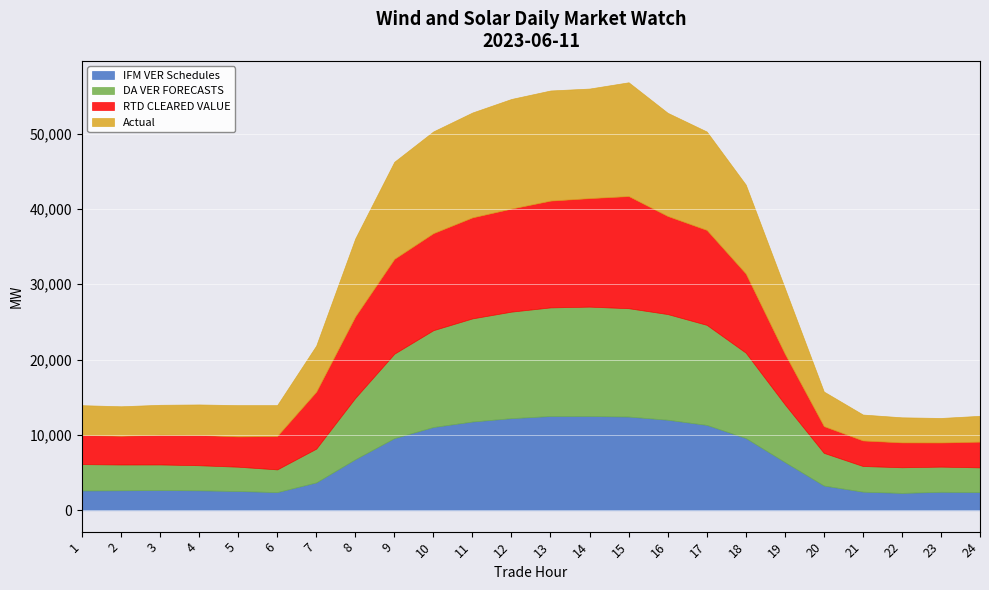

What is the value of the Actual point at the 7th from the left?

6110.1